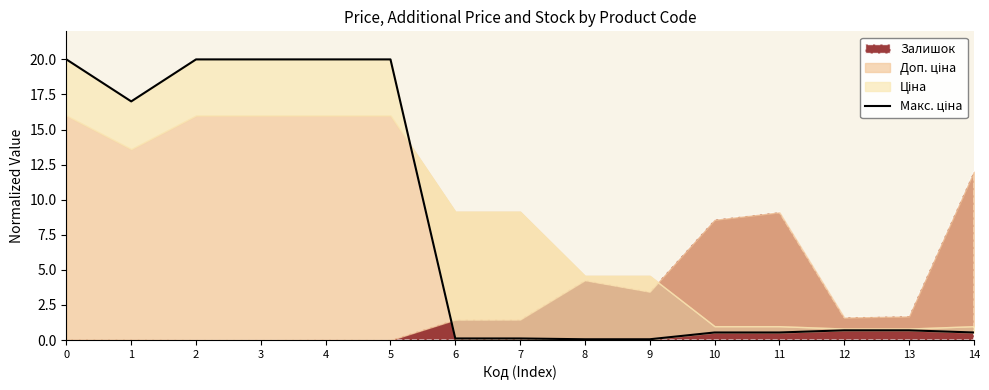

How many lines are shown in the chart?

1